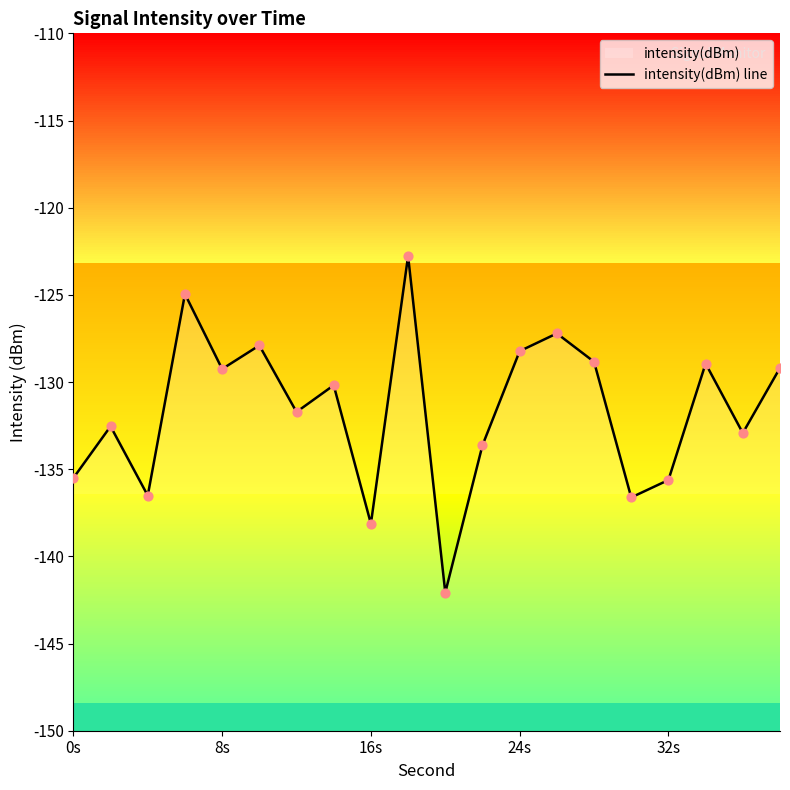

Between 8s and 16, which is larger?

8s